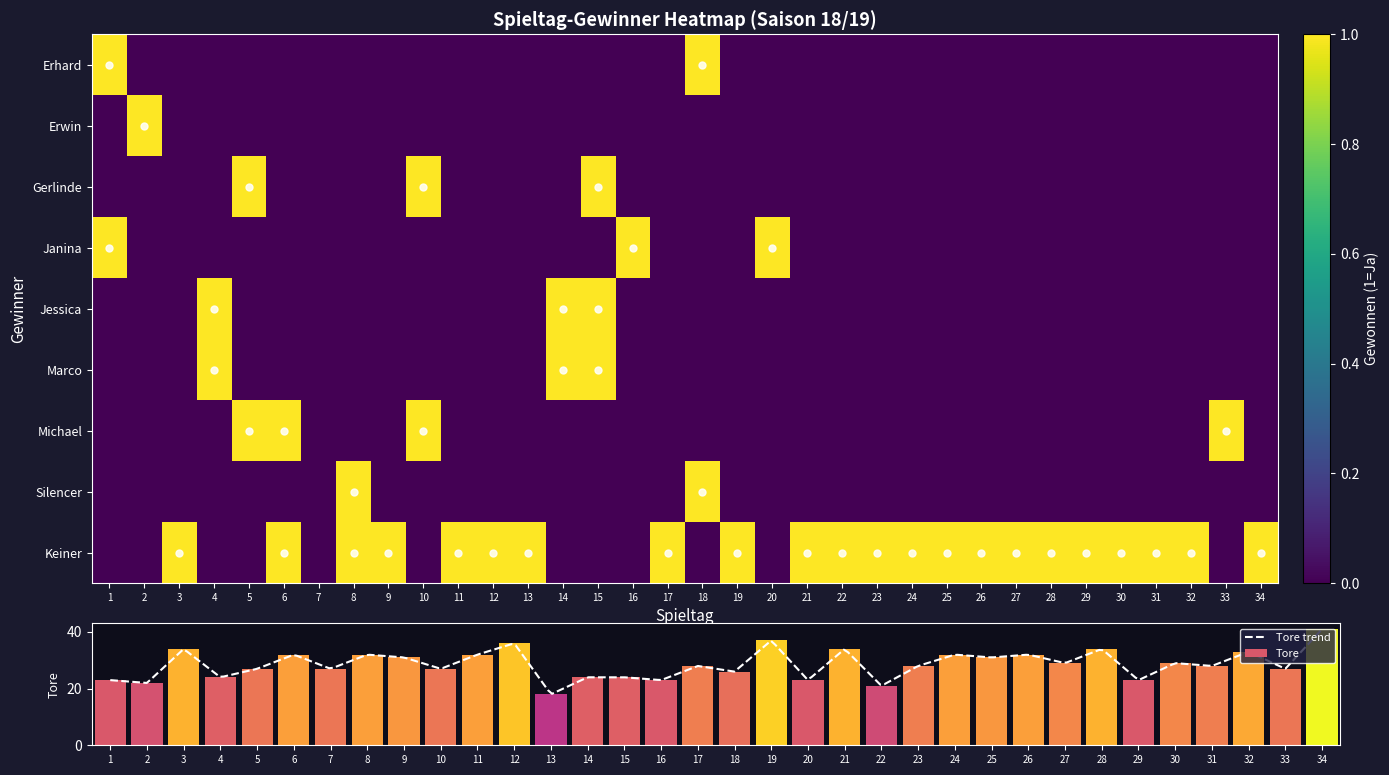

Read the Michael value at 33.

1